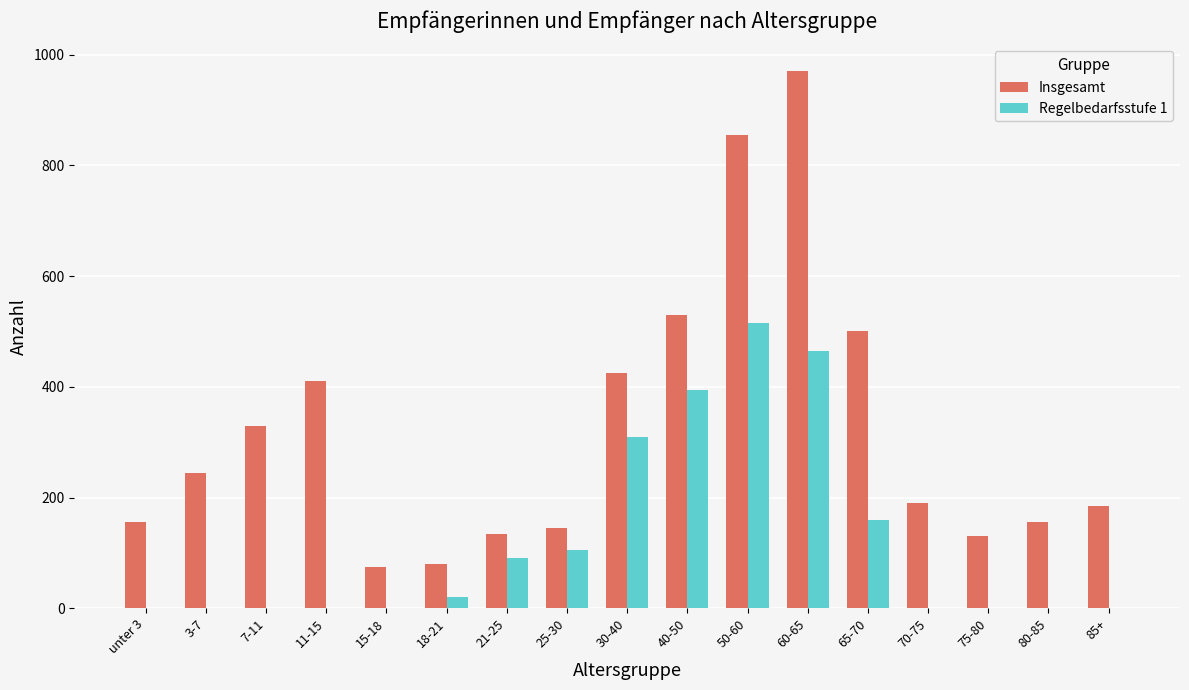

Which label corresponds to the largest value in the chart?

60-65